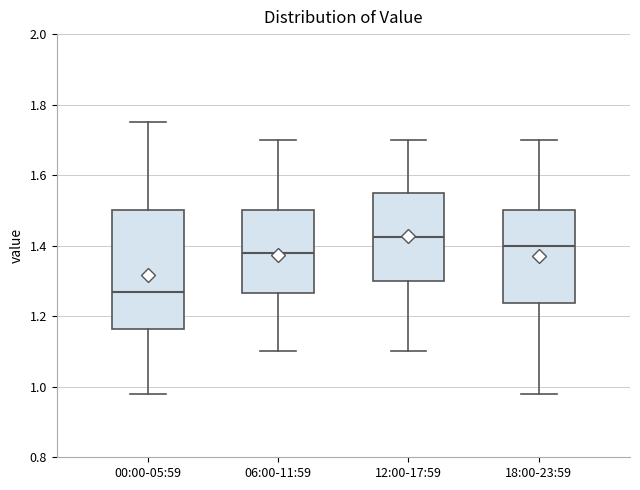

Reading left to right, read every box against the y-axis: the position of its median line, the range the box covers, and the ends of its whiskers. The values are not printed on the chart, so give them approximately, as read against the axis.

00:00-05:59: median 1.28, box 1.16 to 1.50, whiskers 0.98 to 1.76
06:00-11:59: median 1.38, box 1.26 to 1.50, whiskers 1.10 to 1.70
12:00-17:59: median 1.42, box 1.30 to 1.56, whiskers 1.10 to 1.70
18:00-23:59: median 1.40, box 1.24 to 1.50, whiskers 0.98 to 1.70